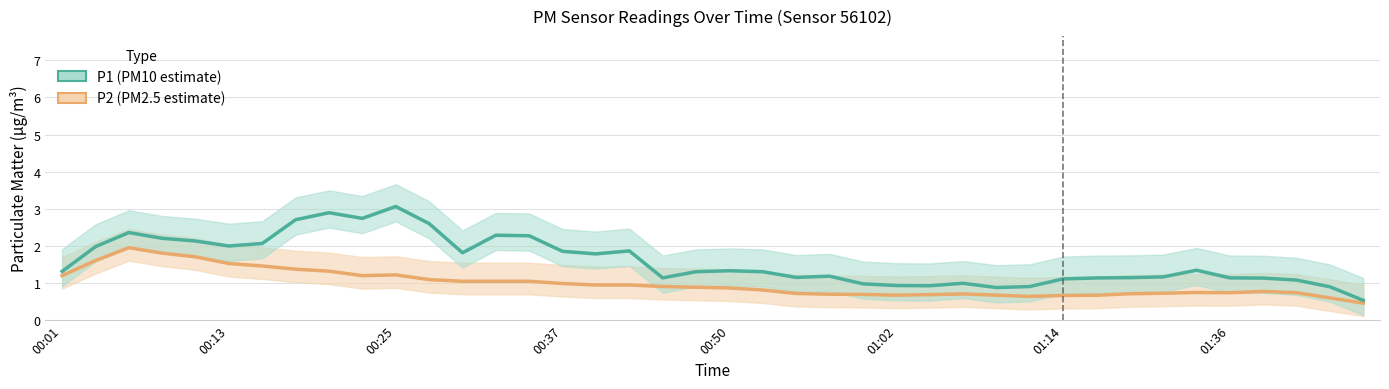

How many categories are shown in the chart?

40